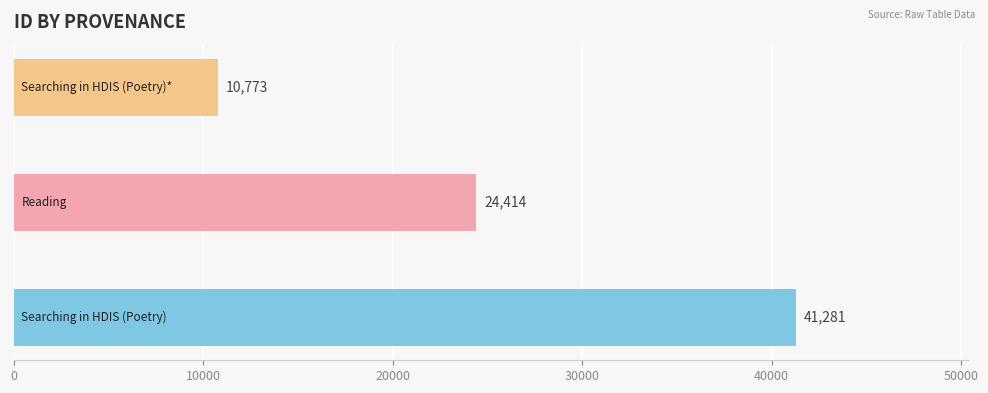

What is the minimum value shown in the chart?

10773